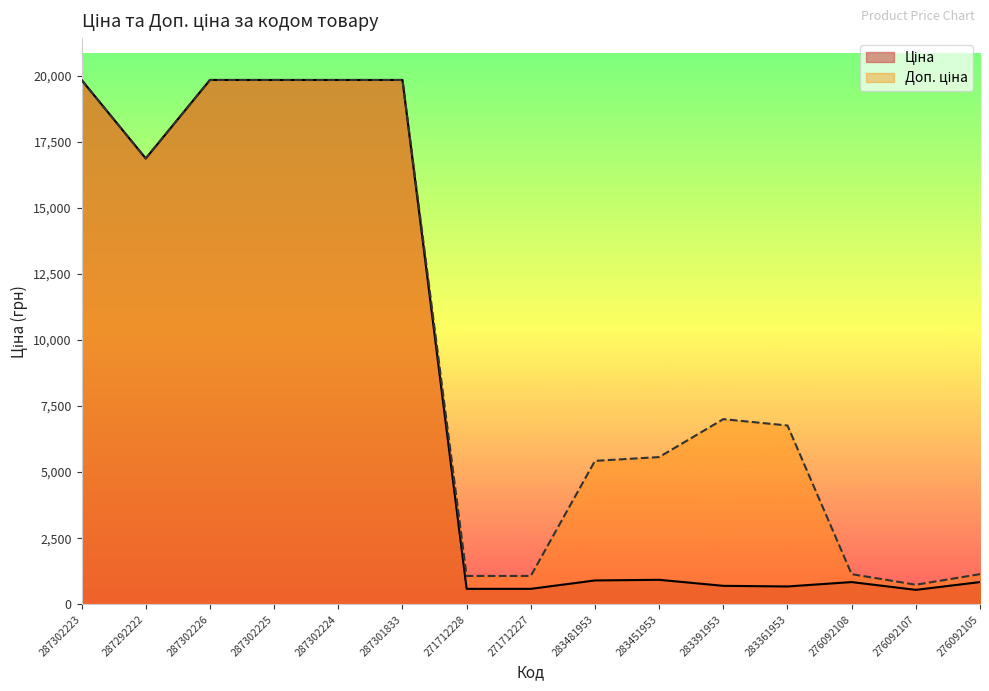

At which category does Доп. ціна reach its first local peak?

283391953